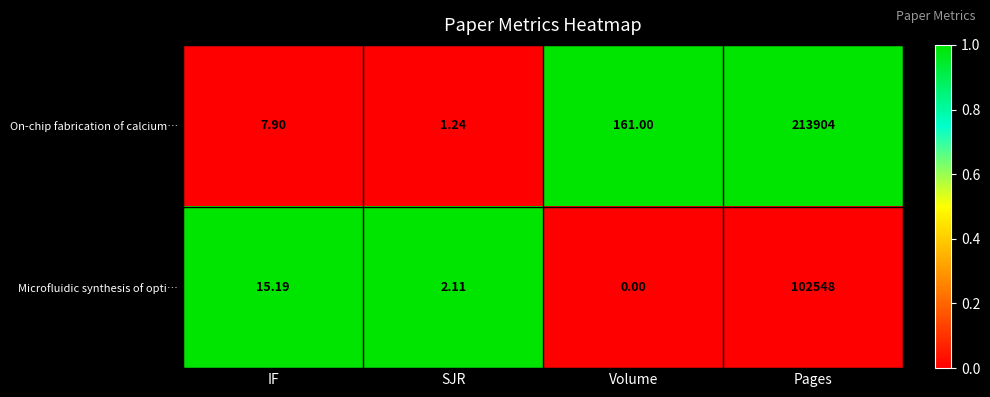

What is the total value across all series at Pages?

316452.0